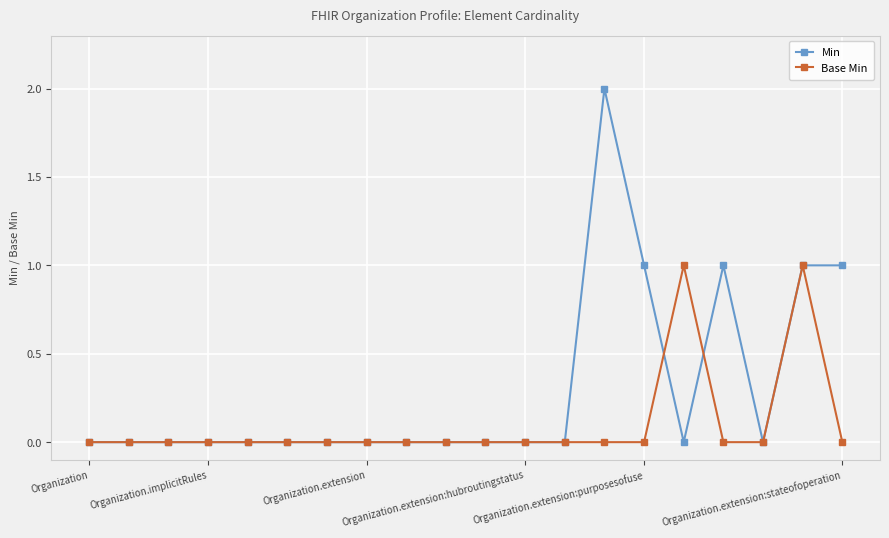

True or false: Base Min has more than 1 interior local peaks.

True